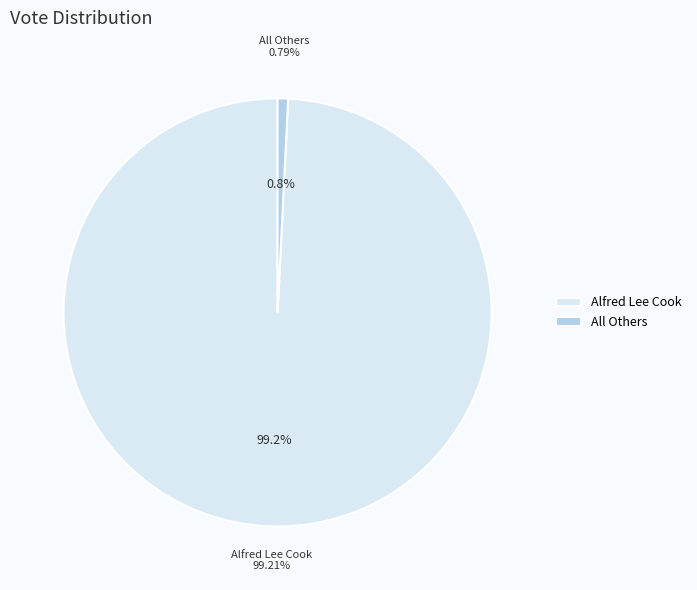

To the nearest percent, what is the difference between the largest and smallest slice percentages?

98%